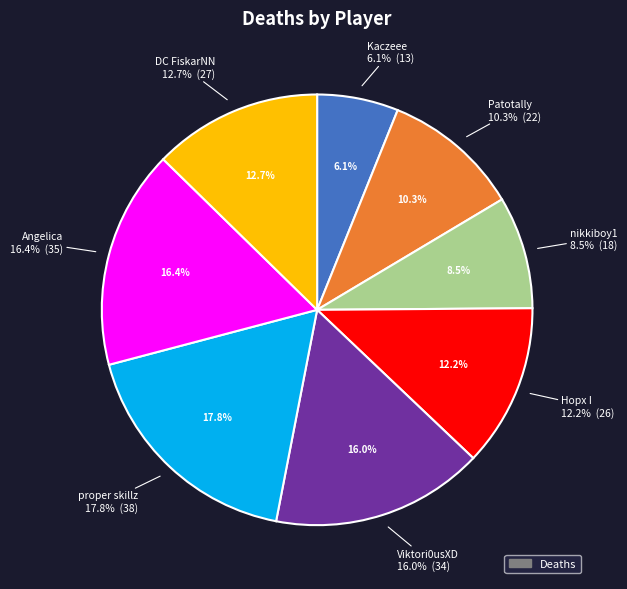

How many segments does this pie chart have?

8